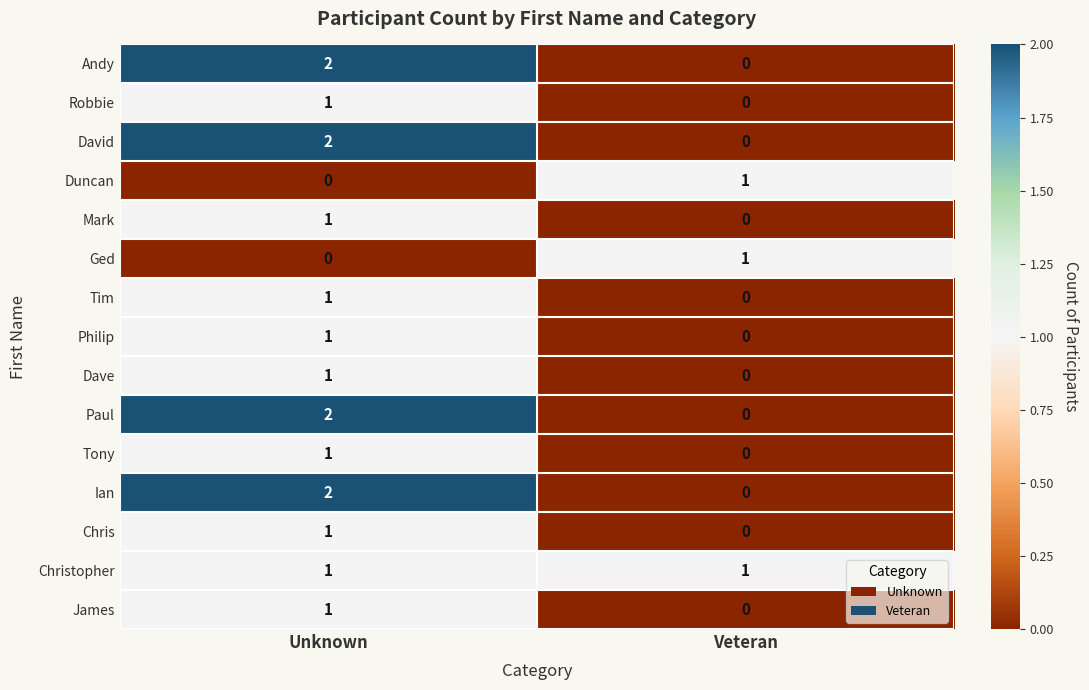

How many distinct data groups are displayed?

15